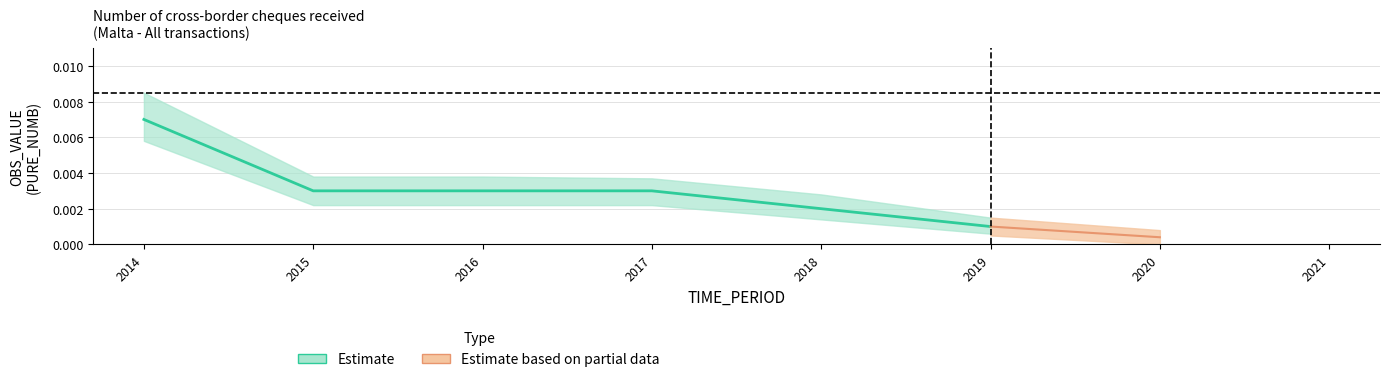

True or false: the data shows 0.0 at 2019.

False